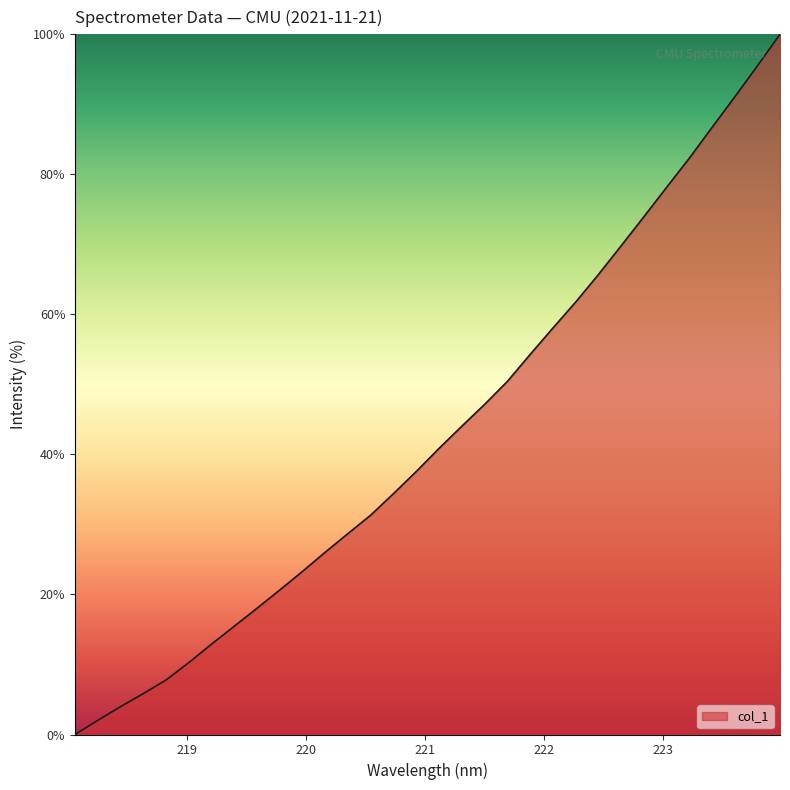

What is the greatest value displayed?

100.0